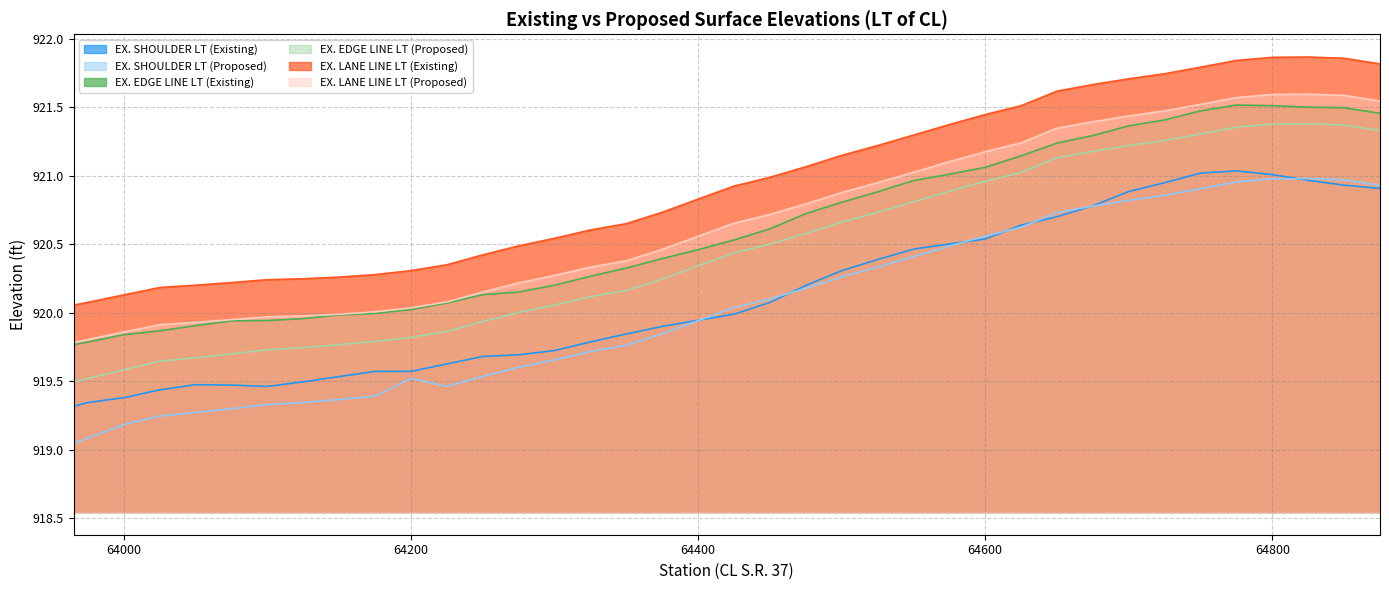

At which category does the chart reach its peak across all series?

64825